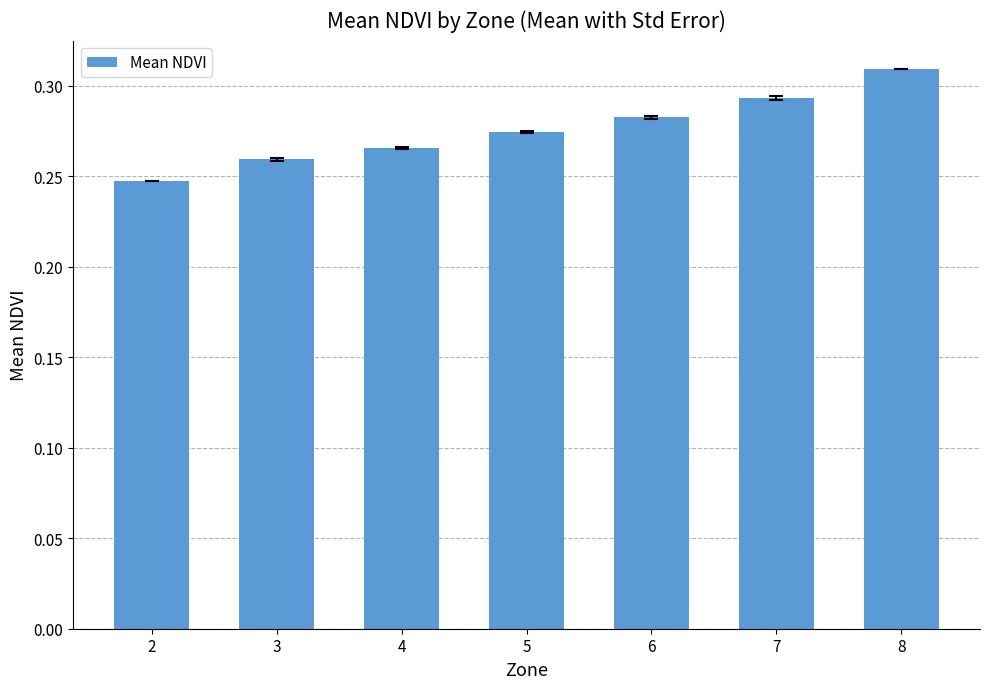

True or false: the data shows 0.1 at 2.

False